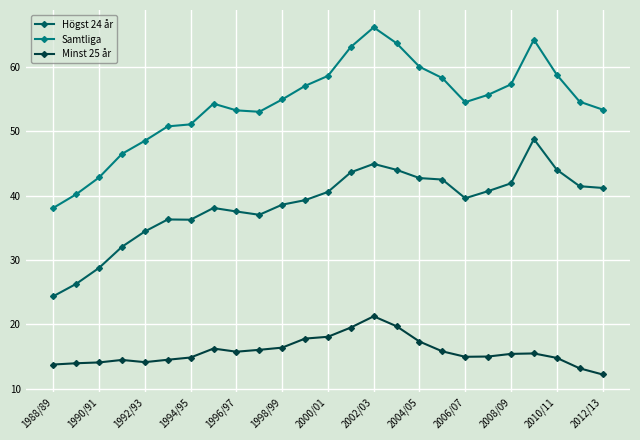

Which series has the largest total across all categories?

Samtliga